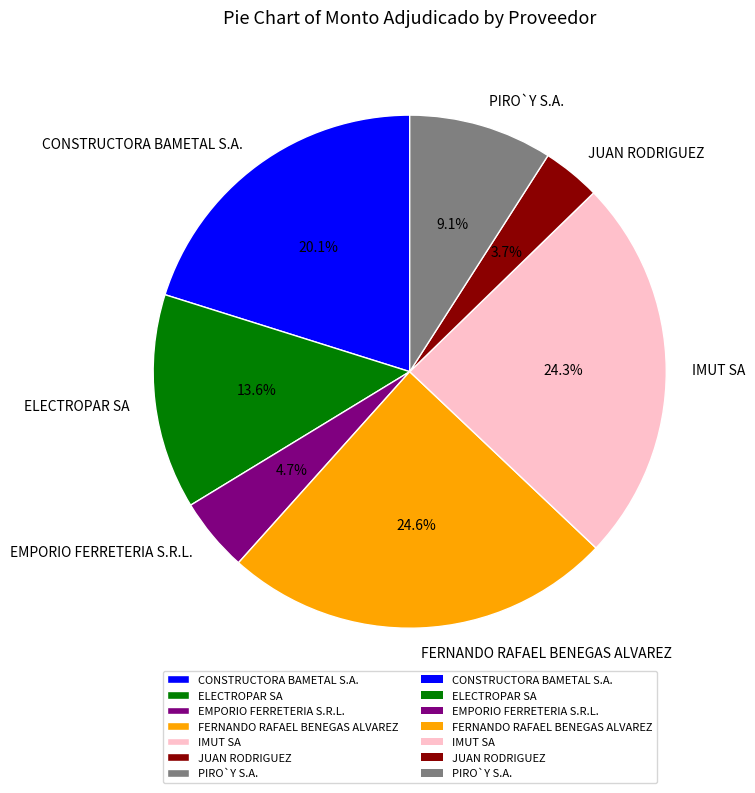

How many slices are in this pie chart?

7